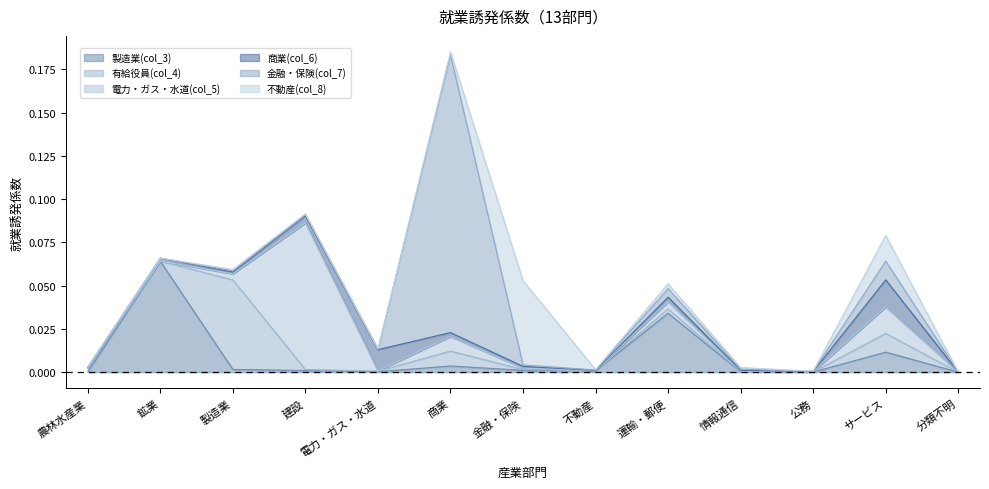

How many categories are shown in the chart?

13